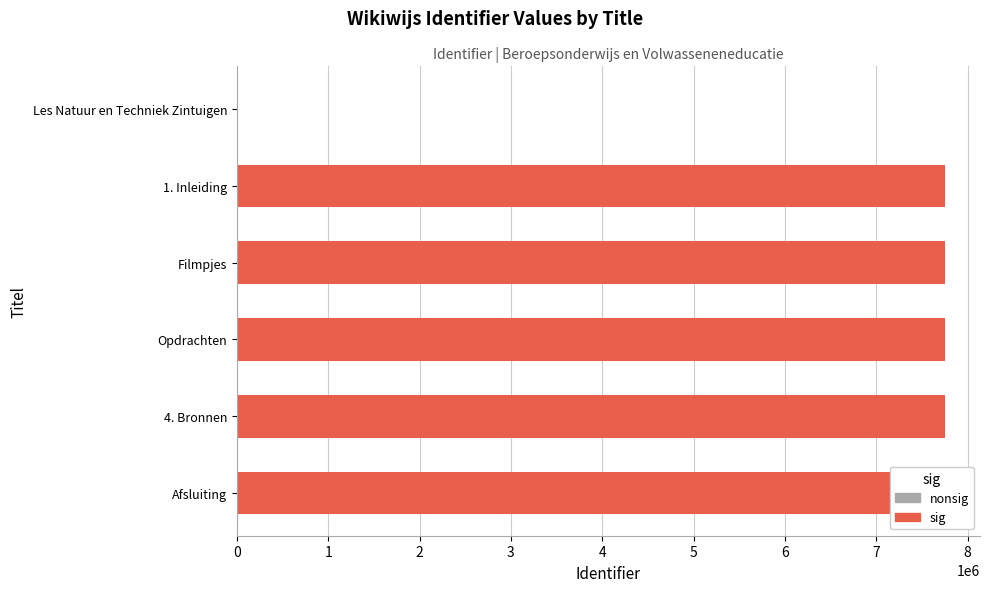

List the labels in order of value, smallest first.

Les Natuur en Techniek Zintuigen, 1. Inleiding, Filmpjes, Opdrachten, 4. Bronnen, Afsluiting